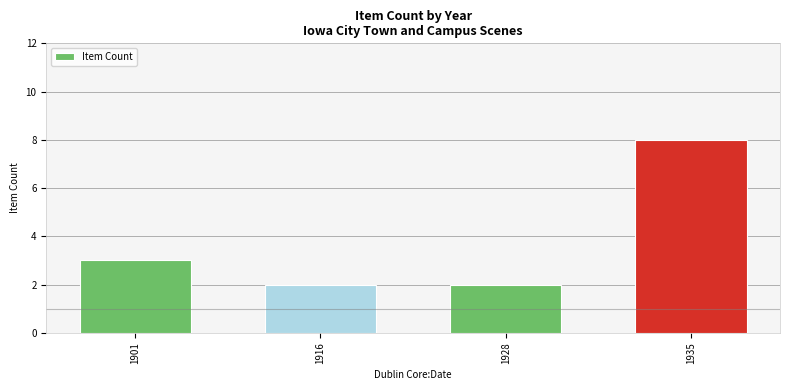

What is the minimum value shown in the chart?

2